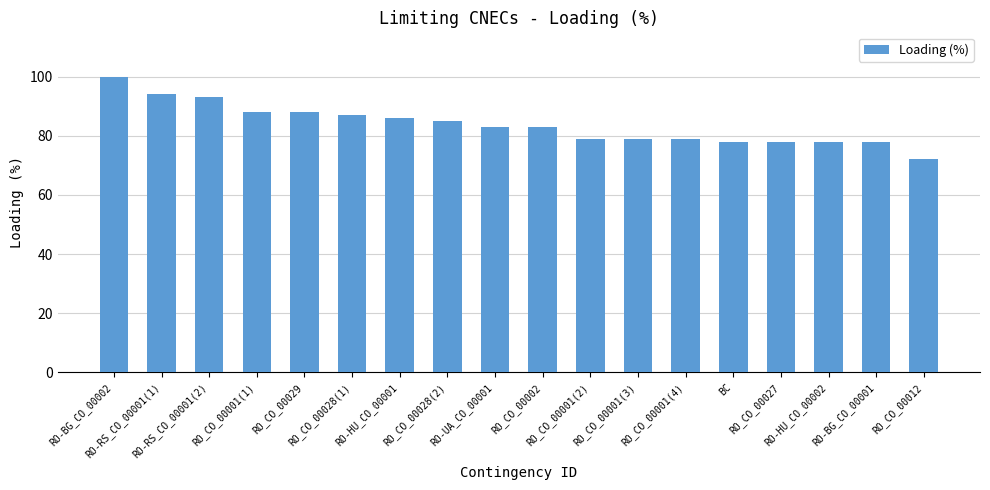

What is the maximum value shown in the chart?

100